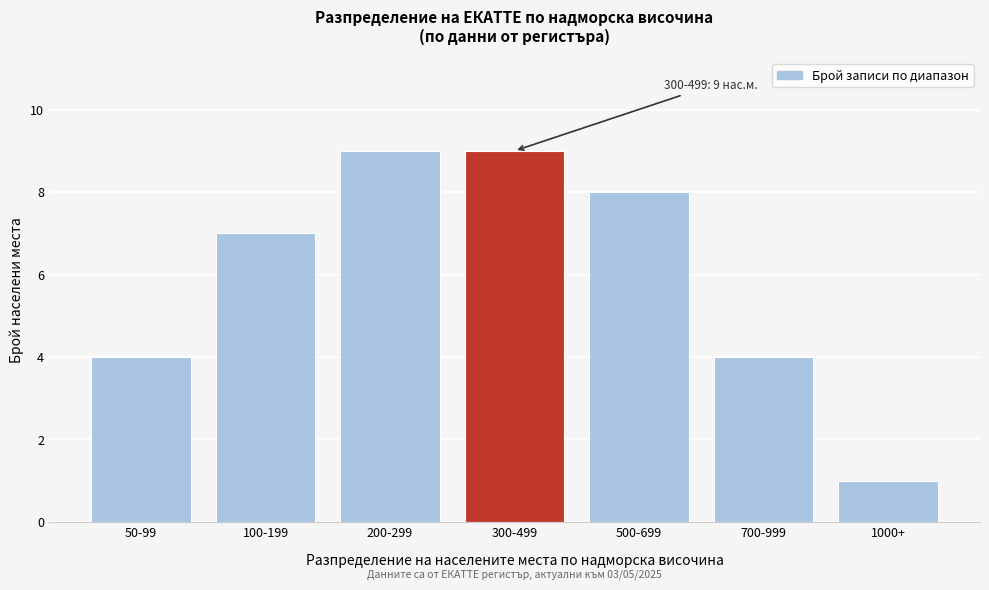

Reading left to right, transcribe all the data shown in this chart.

4	7	9	9	8	4	1